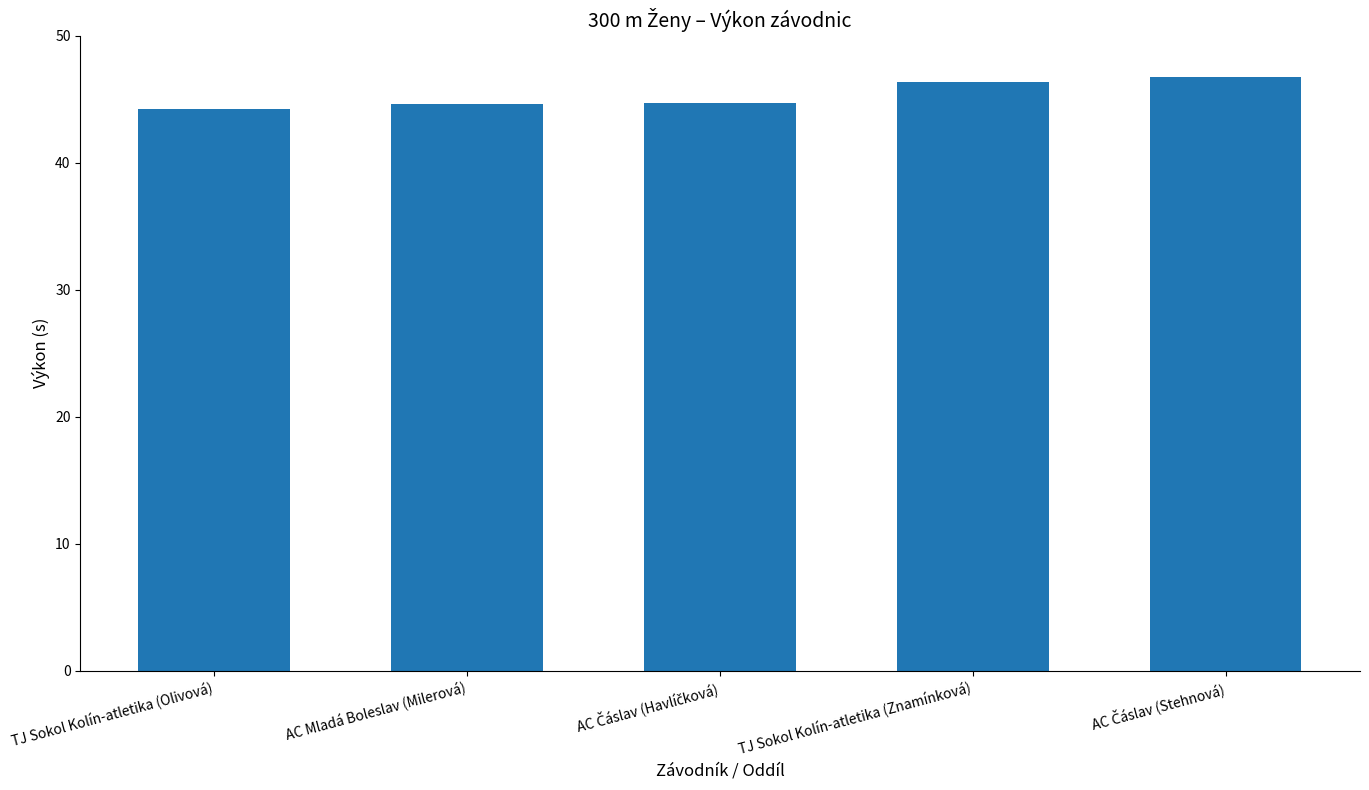

The value at TJ Sokol Kolín-atletika (Znamínková) is 46.4. True or false?

True